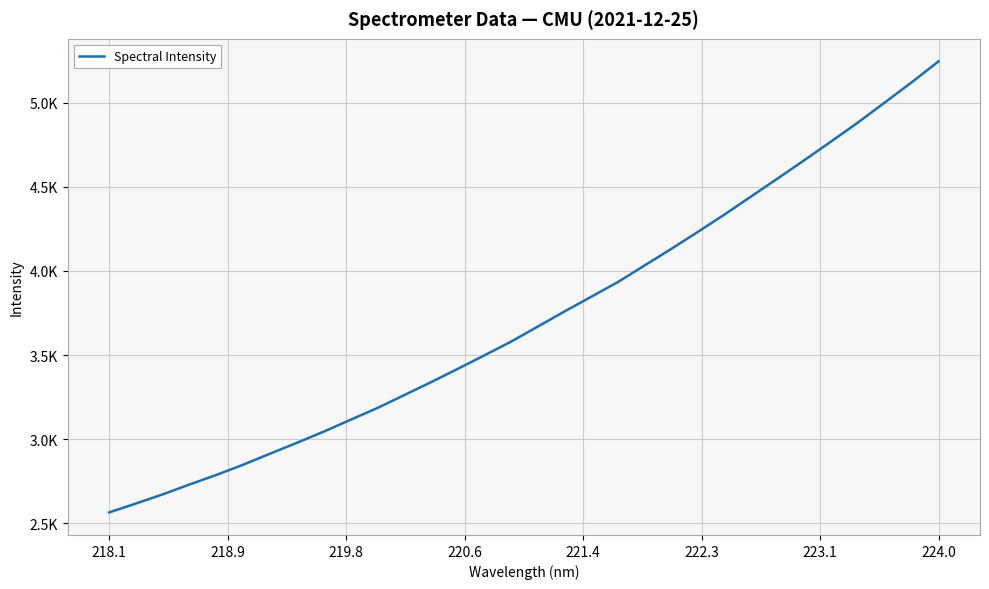

Reading left to right, extract all data points from this chart.

2563.9	2616.8	2671.1	2730.0	2786.8	2847.3	2912.7	2977.2	3043.7	3113.8	3183.7	3260.0	3336.9	3416.3	3496.9	3578.7	3668.3	3758.3	3845.9	3933.6	4032.5	4131.3	4233.0	4336.6	4444.6	4552.2	4661.6	4772.3	4884.9	5003.5	5122.8	5246.6